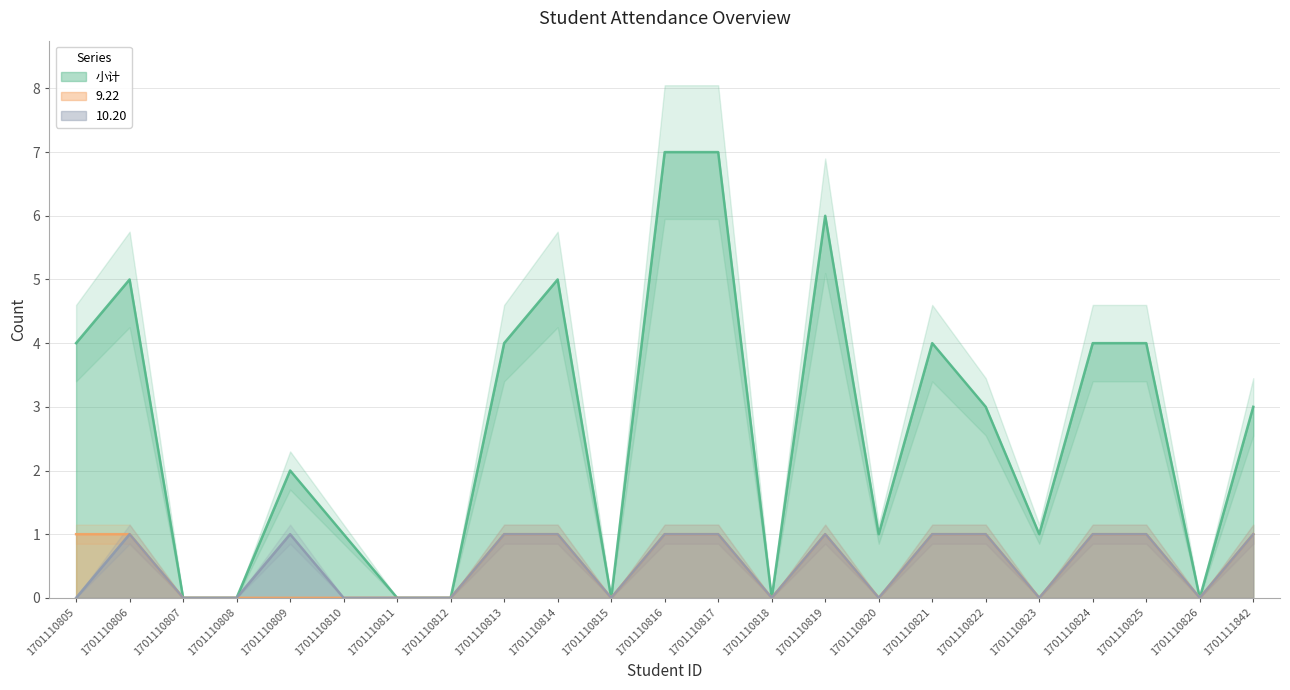

At which category does 9.22 reach its first local valley?

1701110815